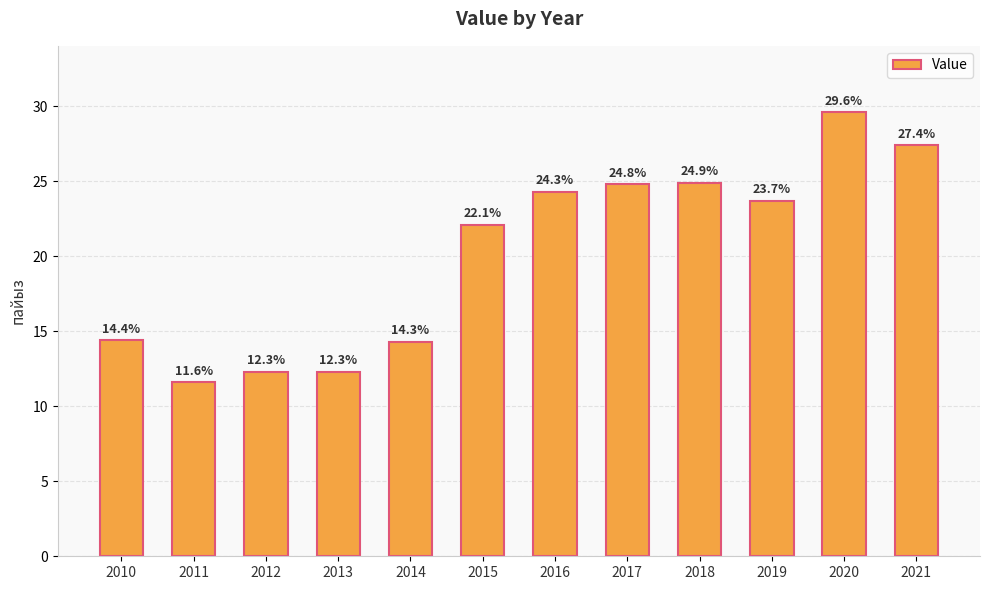

What is the ratio of the value at 2020 to the value at 2016?

1.2